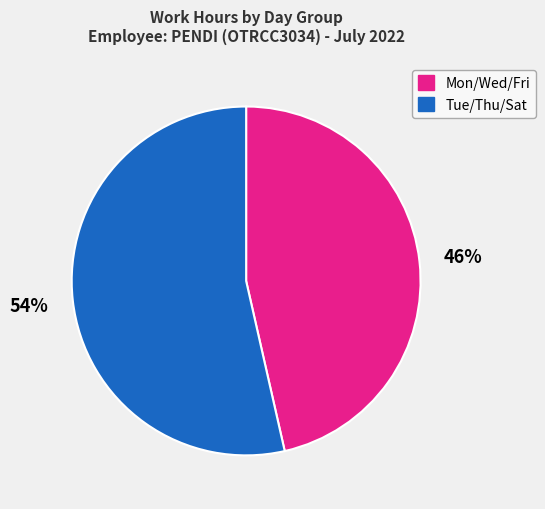

Is there any slice that represents more than half of the pie?

Yes